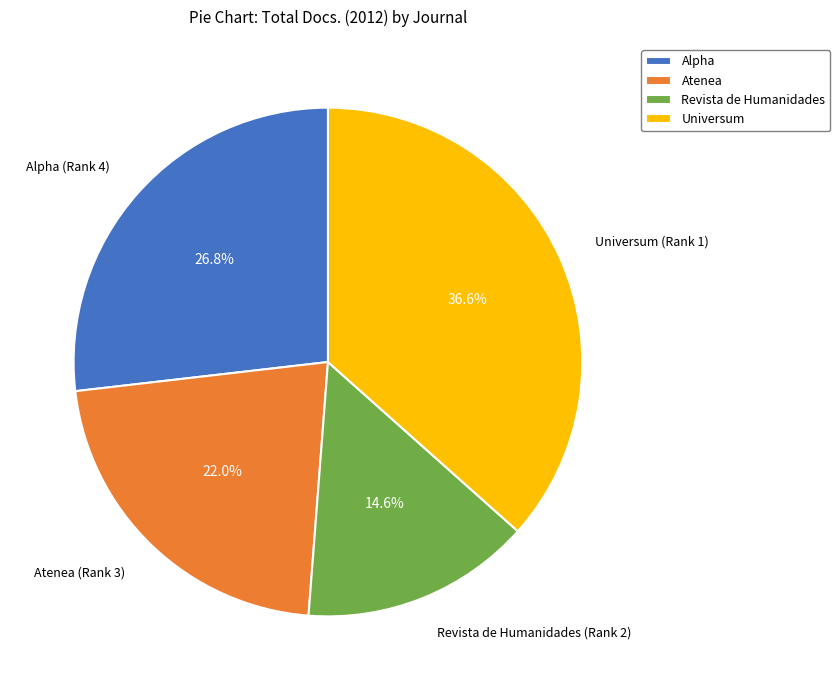

Approximately how many times larger is the value at Atenea compared to Alpha?

0.8